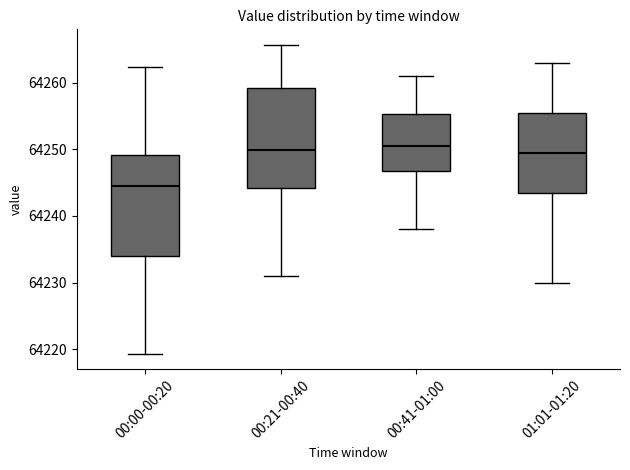

Reading left to right, transcribe this box plot: for each box, give where its median line is, the range the box spans, and where its two whiskers end, as read against the y-axis. The values are not printed on the chart, so give them approximately, as read against the axis.

00:00-00:20: median 64244, box 64234 to 64249, whiskers 64219 to 64262
00:21-00:40: median 64250, box 64244 to 64259, whiskers 64231 to 64266
00:41-01:00: median 64251, box 64247 to 64255, whiskers 64238 to 64261
01:01-01:20: median 64250, box 64244 to 64256, whiskers 64230 to 64263